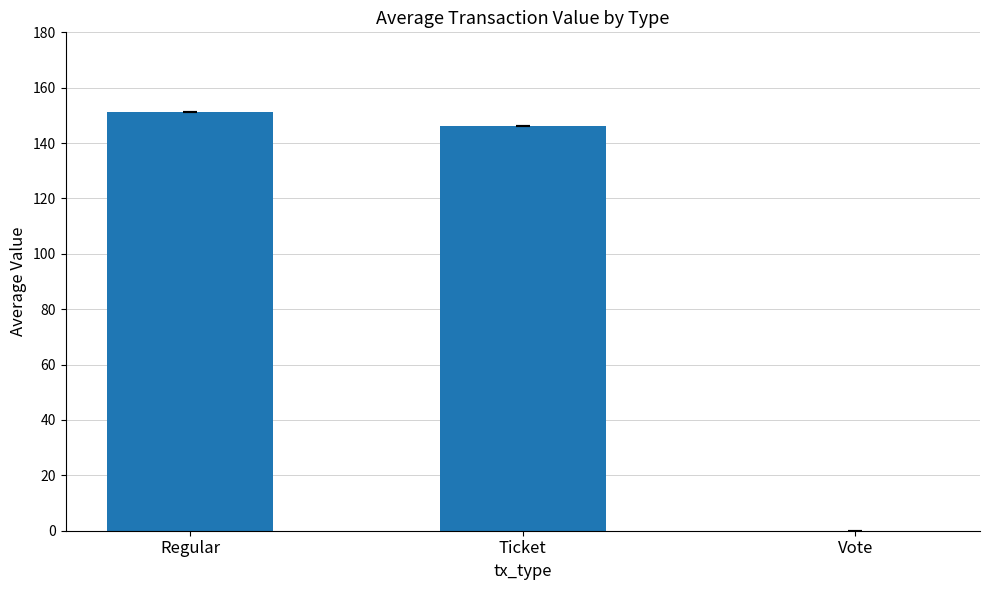

Are the bars horizontal?

No